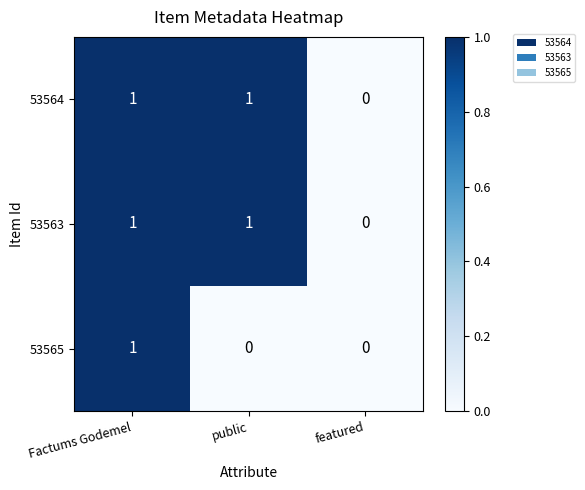

Where is 53564 nearest to the value 0?

featured